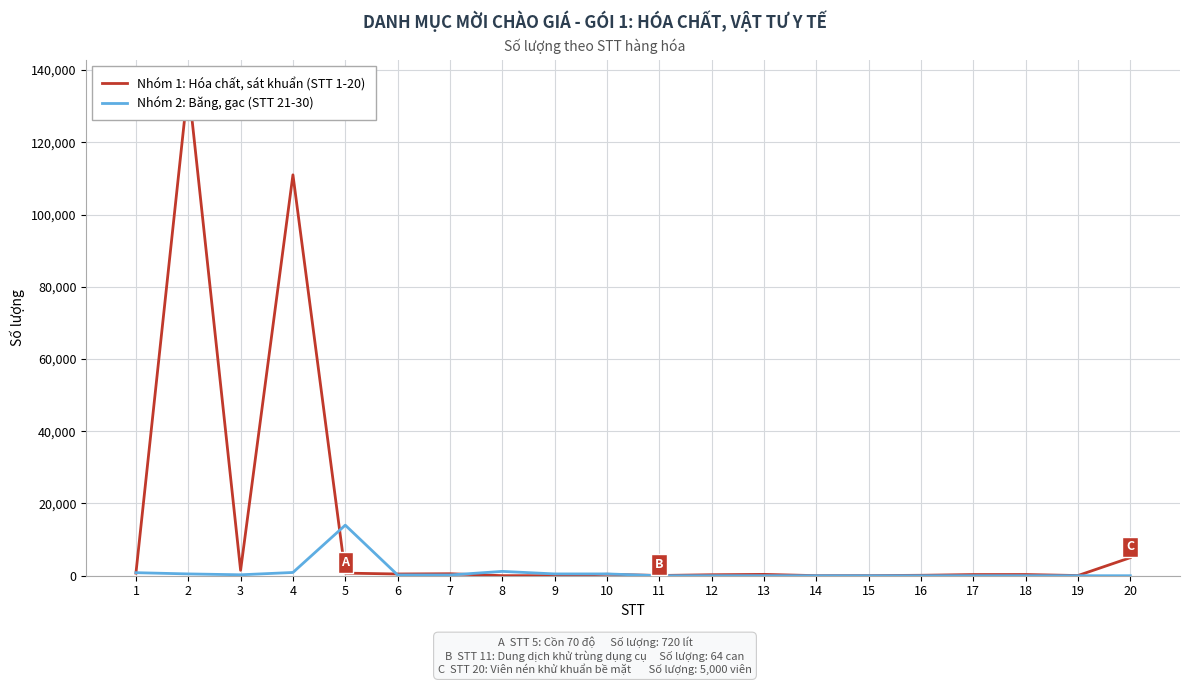

The value of Nhóm 1: Hóa chất, sát khuẩn (STT 1-20) at 19 is 34. True or false?

False